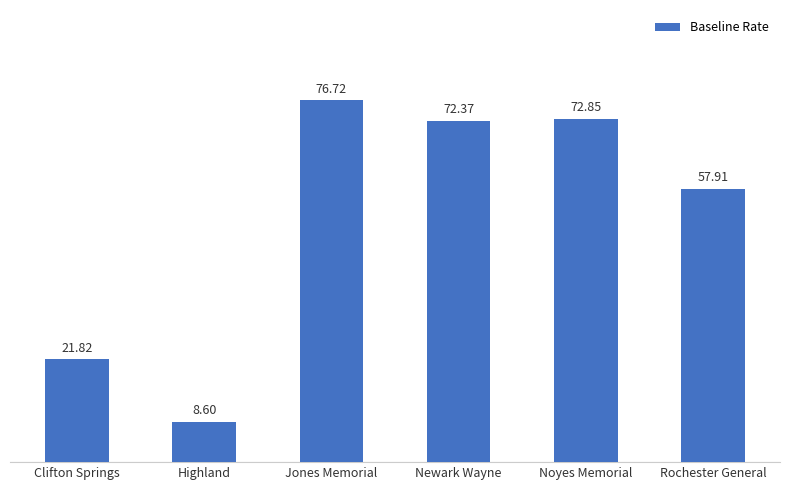

True or false: the data shows 33.1 at Noyes Memorial.

False